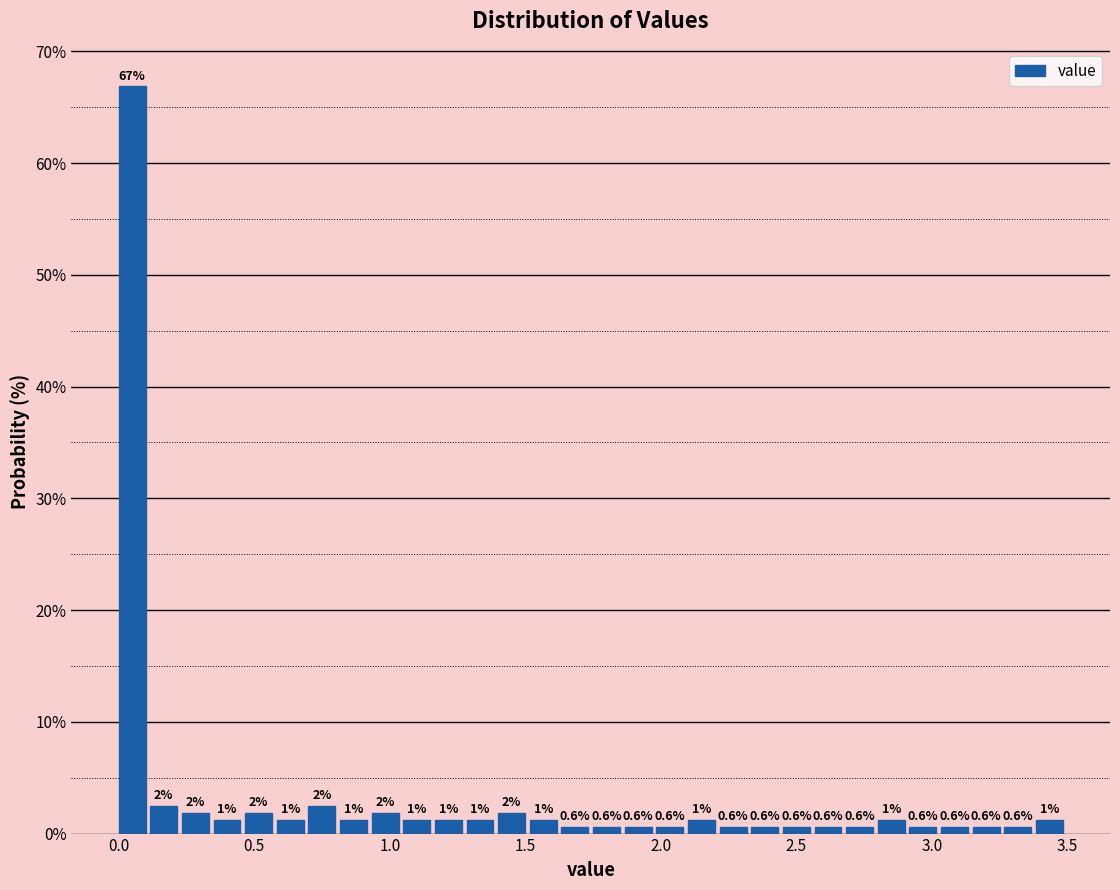

Around what value on the x-axis is the tallest bar? Give the approximate position of its centre, as read against the axis.

0.05